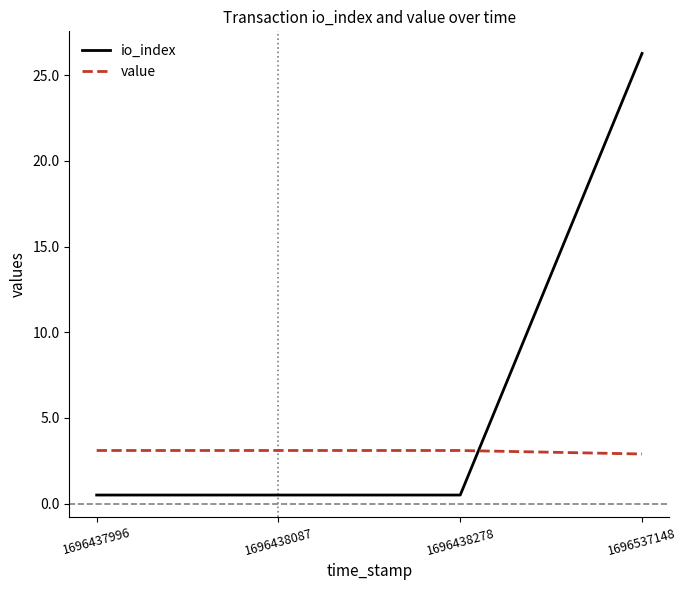

Which series has the widest spread of values?

io_index